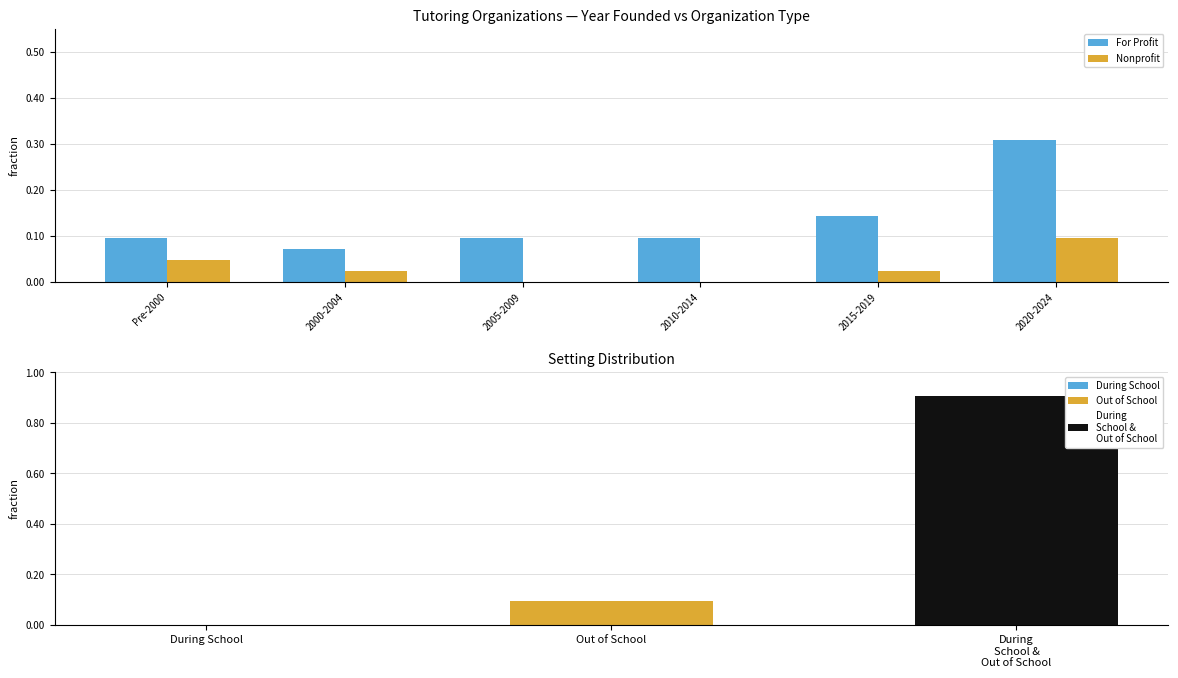

Is it true that For Profit equals 0.1 at 2005-2009?

True